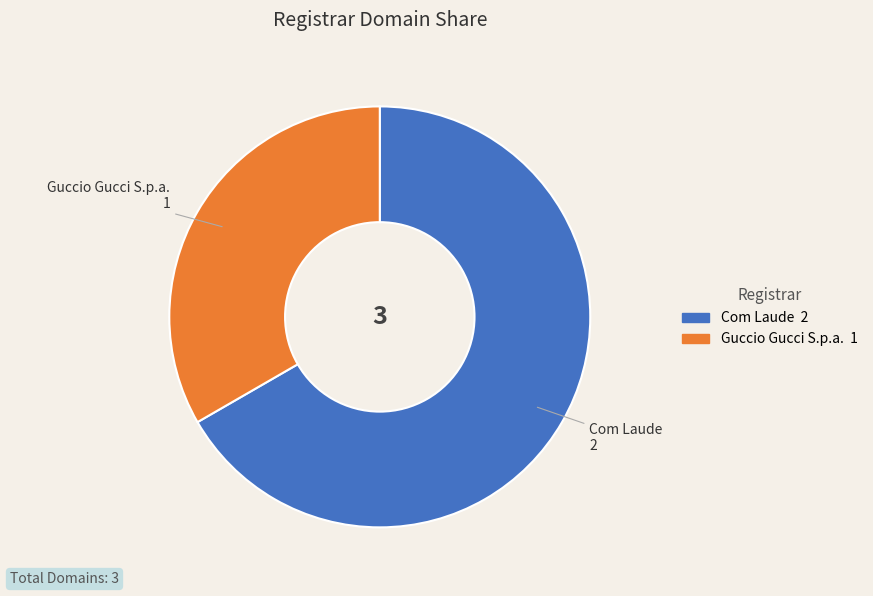

Does any single category account for the majority?

Yes